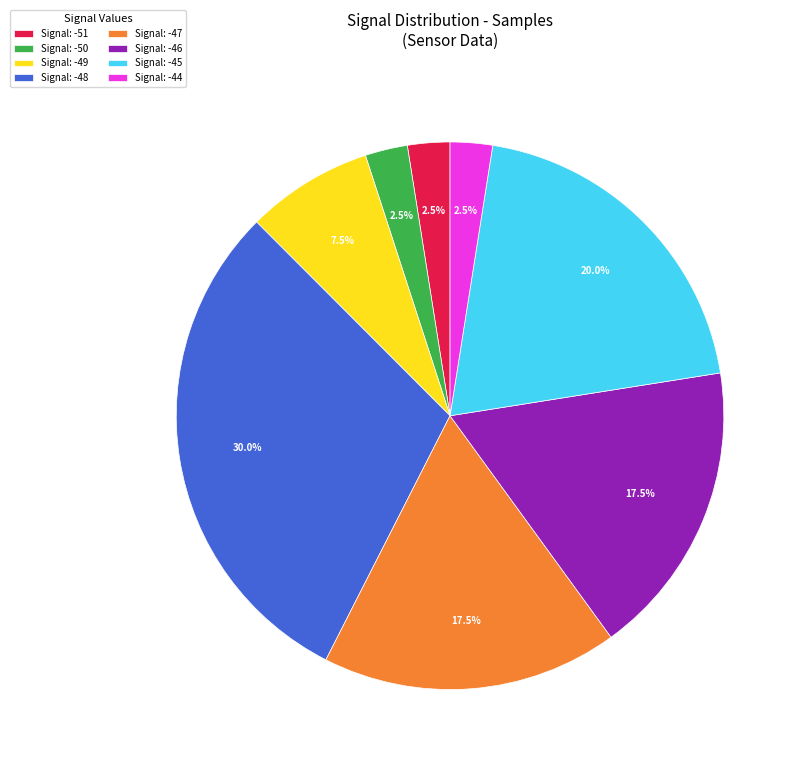

Approximately how many times larger is the value at Signal: -51 compared to Signal: -50?

1.0